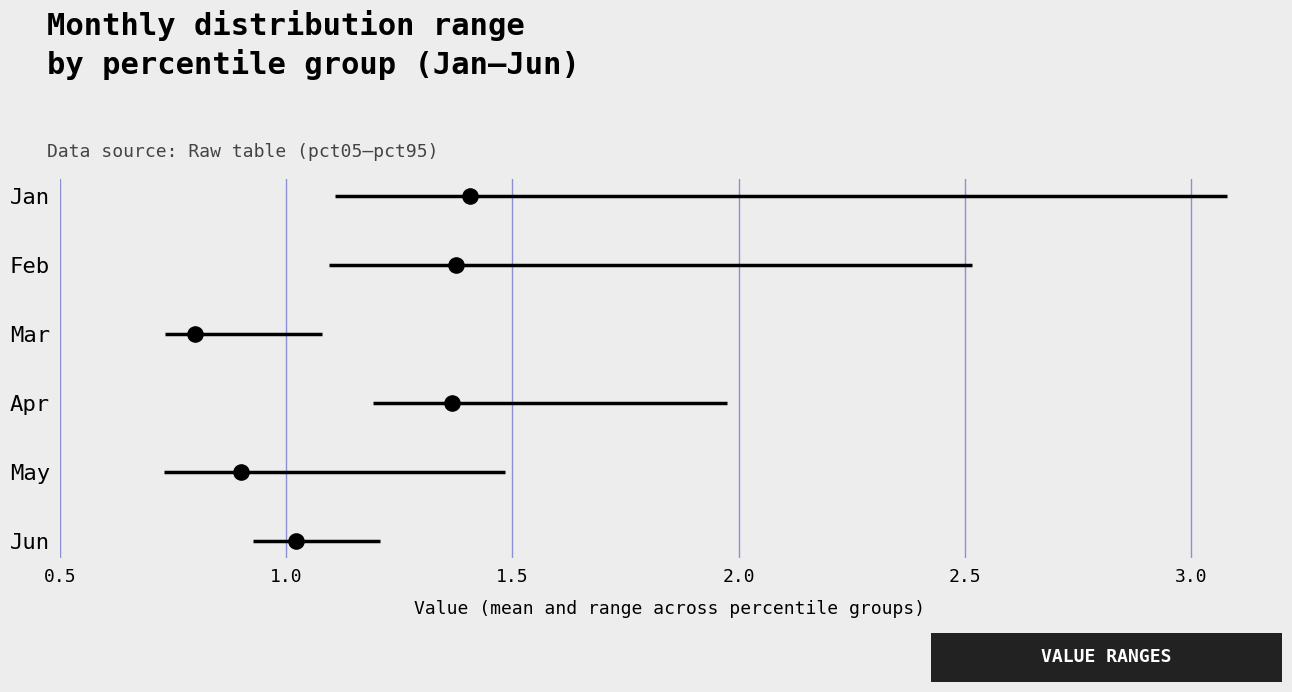

Which series reaches the maximum Y coordinate?

Jan